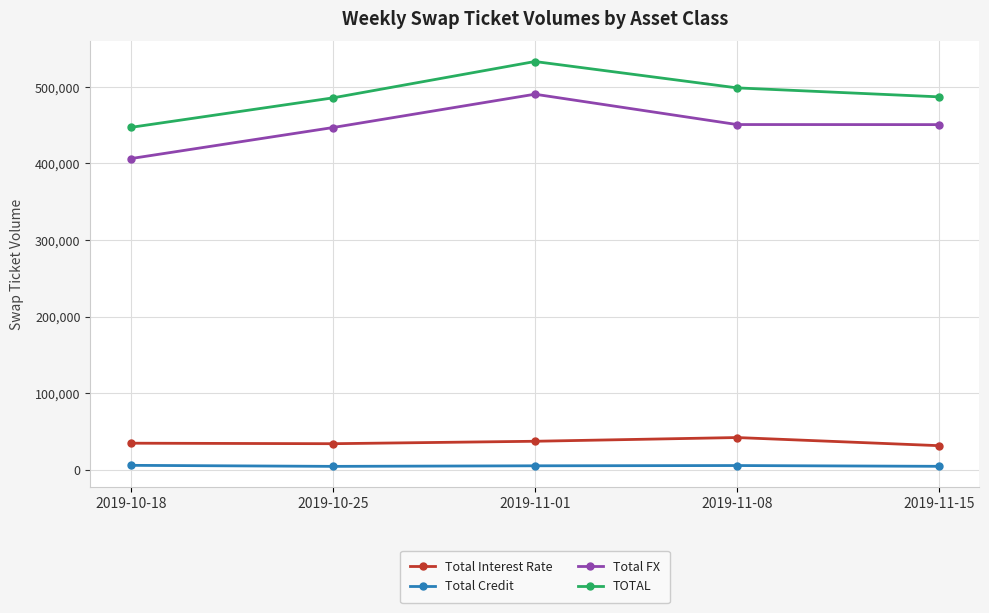

List the series in order of their peak value, highest first.

TOTAL, Total FX, Total Interest Rate, Total Credit